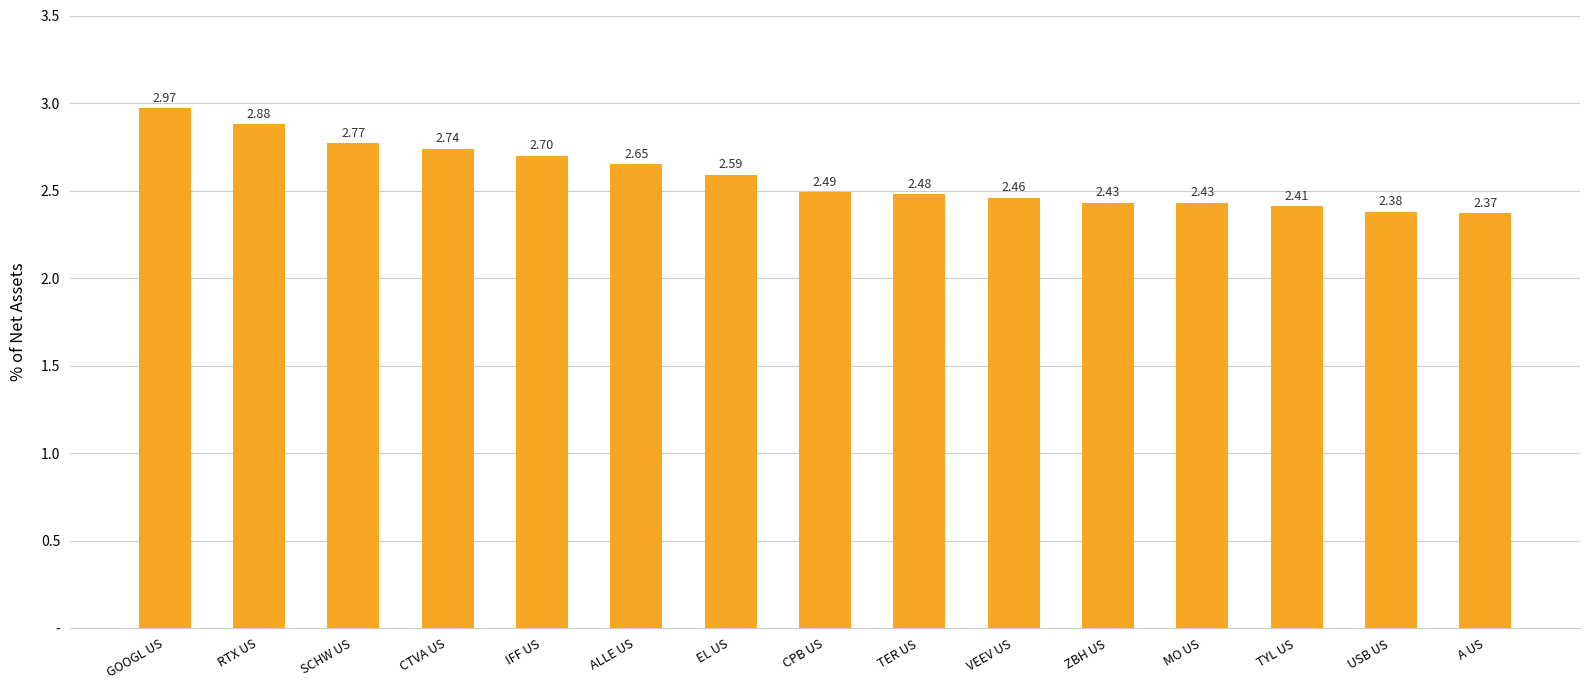

Are the bars horizontal?

No